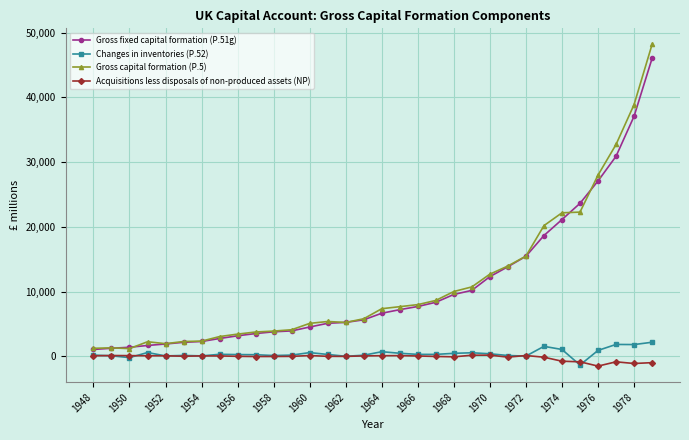

What is the smallest value displayed?

-1522